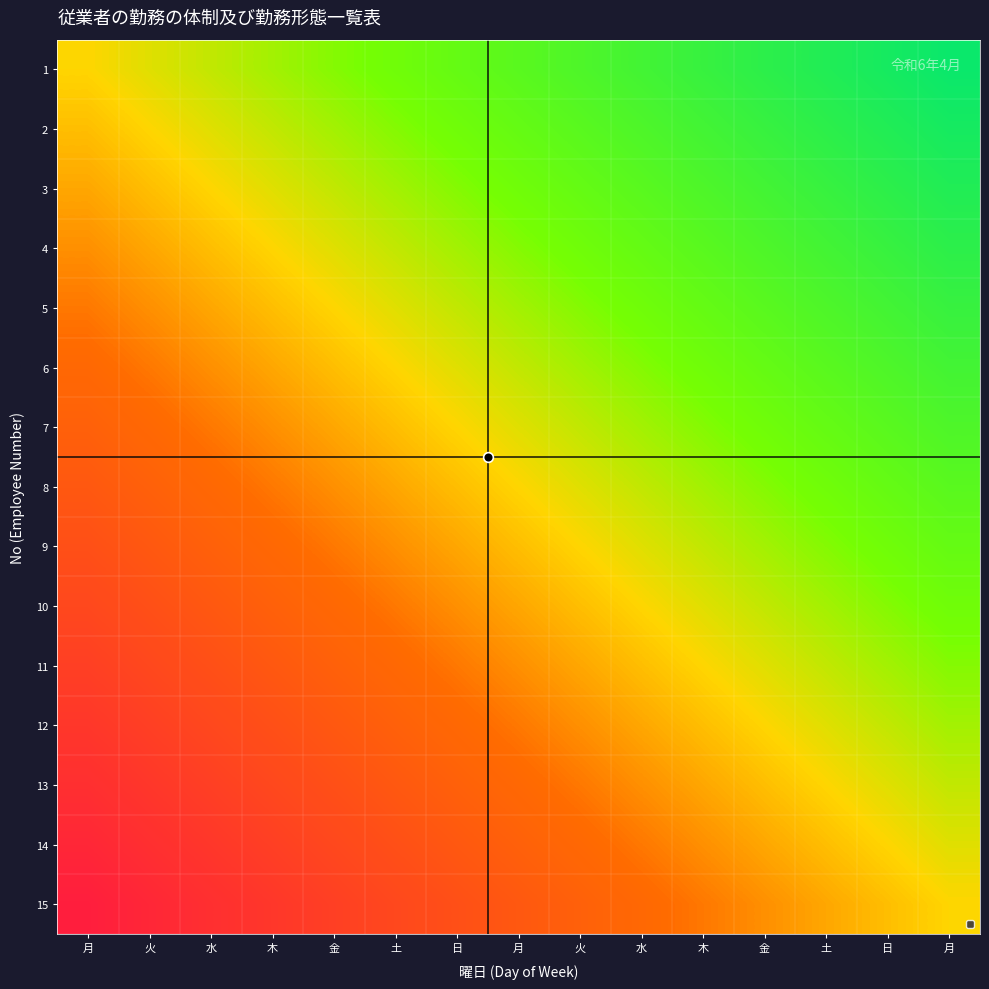

Reading left to right, list all the values displayed in this chart.

1: 月=0.0	火=0.1	水=0.1	木=0.2	金=0.3	土=0.3	日=0.4	月=0.5	火=0.5	水=0.6	木=0.7	金=0.7	土=0.8	日=0.9	月=0.9
2: 月=-0.1	火=0.0	水=0.1	木=0.1	金=0.2	土=0.3	日=0.3	月=0.4	火=0.5	水=0.5	木=0.6	金=0.7	土=0.7	日=0.8	月=0.9
3: 月=-0.1	火=-0.1	水=0.0	木=0.1	金=0.1	土=0.2	日=0.3	月=0.3	火=0.4	水=0.5	木=0.5	金=0.6	土=0.7	日=0.7	月=0.8
4: 月=-0.2	火=-0.1	水=-0.1	木=0.0	金=0.1	土=0.1	日=0.2	月=0.3	火=0.3	水=0.4	木=0.5	金=0.5	土=0.6	日=0.7	月=0.7
5: 月=-0.3	火=-0.2	水=-0.1	木=-0.1	金=0.0	土=0.1	日=0.1	月=0.2	火=0.3	水=0.3	木=0.4	金=0.5	土=0.5	日=0.6	月=0.7
6: 月=-0.3	火=-0.3	水=-0.2	木=-0.1	金=-0.1	土=0.0	日=0.1	月=0.1	火=0.2	水=0.3	木=0.3	金=0.4	土=0.5	日=0.5	月=0.6
7: 月=-0.4	火=-0.3	水=-0.3	木=-0.2	金=-0.1	土=-0.1	日=0.0	月=0.1	火=0.1	水=0.2	木=0.3	金=0.3	土=0.4	日=0.5	月=0.5
8: 月=-0.5	火=-0.4	水=-0.3	木=-0.3	金=-0.2	土=-0.1	日=-0.1	月=0.0	火=0.1	水=0.1	木=0.2	金=0.3	土=0.3	日=0.4	月=0.5
9: 月=-0.5	火=-0.5	水=-0.4	木=-0.3	金=-0.3	土=-0.2	日=-0.1	月=-0.1	火=0.0	水=0.1	木=0.1	金=0.2	土=0.3	日=0.3	月=0.4
10: 月=-0.6	火=-0.5	水=-0.5	木=-0.4	金=-0.3	土=-0.3	日=-0.2	月=-0.1	火=-0.1	水=0.0	木=0.1	金=0.1	土=0.2	日=0.3	月=0.3
11: 月=-0.7	火=-0.6	水=-0.5	木=-0.5	金=-0.4	土=-0.3	日=-0.3	月=-0.2	火=-0.1	水=-0.1	木=0.0	金=0.1	土=0.1	日=0.2	月=0.3
12: 月=-0.7	火=-0.7	水=-0.6	木=-0.5	金=-0.5	土=-0.4	日=-0.3	月=-0.3	火=-0.2	水=-0.1	木=-0.1	金=0.0	土=0.1	日=0.1	月=0.2
13: 月=-0.8	火=-0.7	水=-0.7	木=-0.6	金=-0.5	土=-0.5	日=-0.4	月=-0.3	火=-0.3	水=-0.2	木=-0.1	金=-0.1	土=0.0	日=0.1	月=0.1
14: 月=-0.9	火=-0.8	水=-0.7	木=-0.7	金=-0.6	土=-0.5	日=-0.5	月=-0.4	火=-0.3	水=-0.3	木=-0.2	金=-0.1	土=-0.1	日=0.0	月=0.1
15: 月=-0.9	火=-0.9	水=-0.8	木=-0.7	金=-0.7	土=-0.6	日=-0.5	月=-0.5	火=-0.4	水=-0.3	木=-0.3	金=-0.2	土=-0.1	日=-0.1	月=0.0